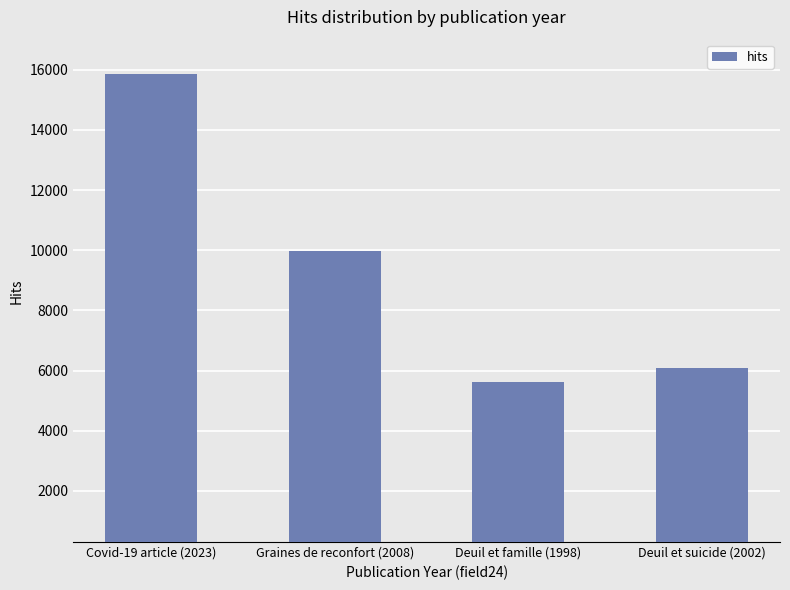

Are the bars grouped side by side (vs. stacked)?

No